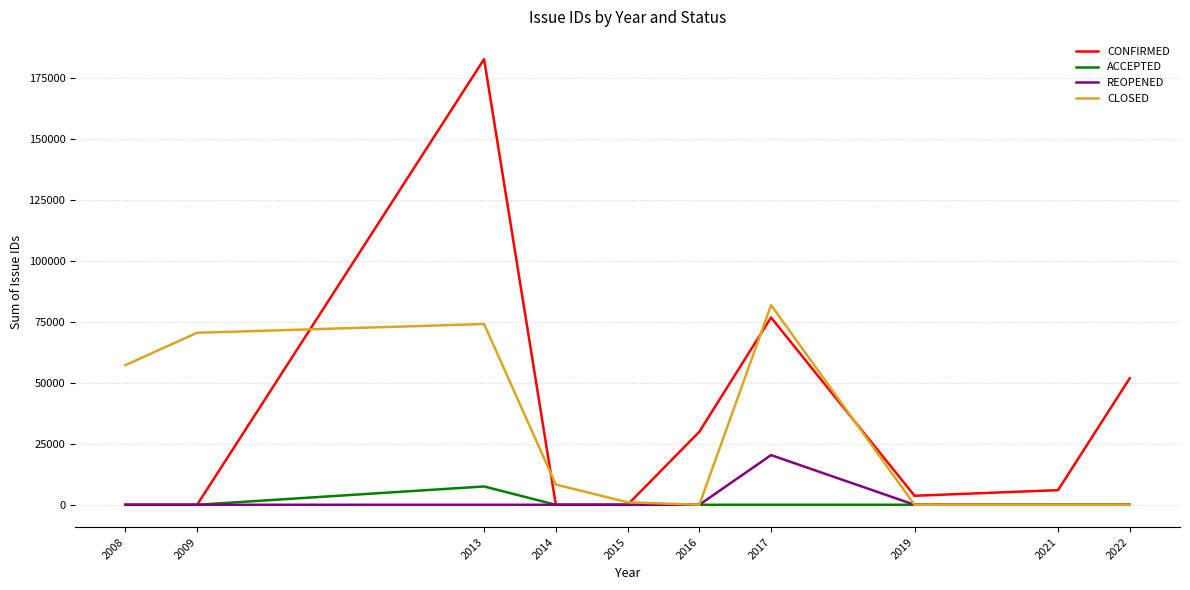

Is this an area chart (filled region under the line)?

No